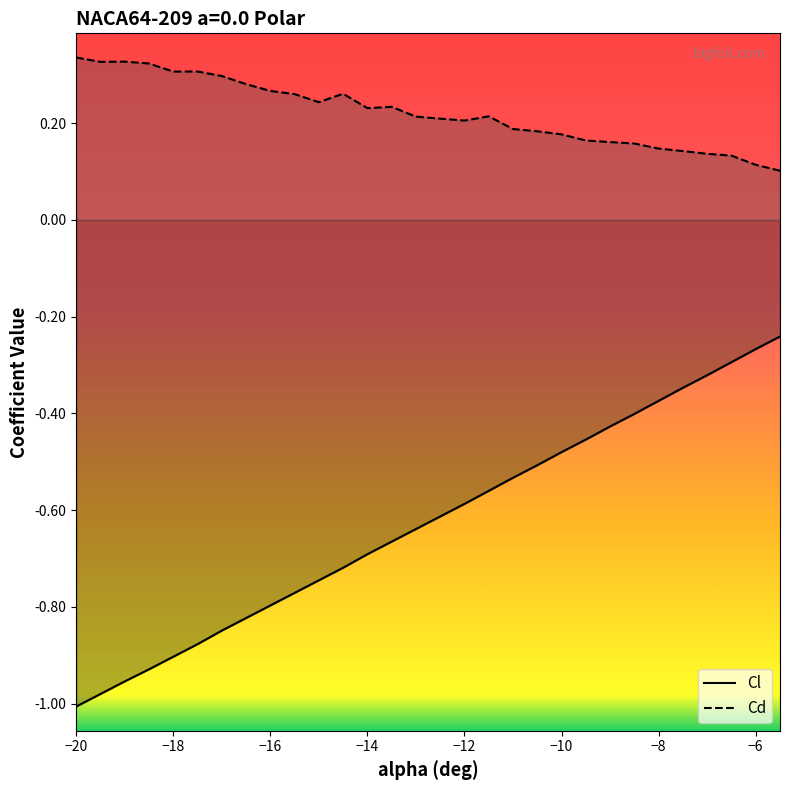

Which series has the largest range (max minus min)?

Cl